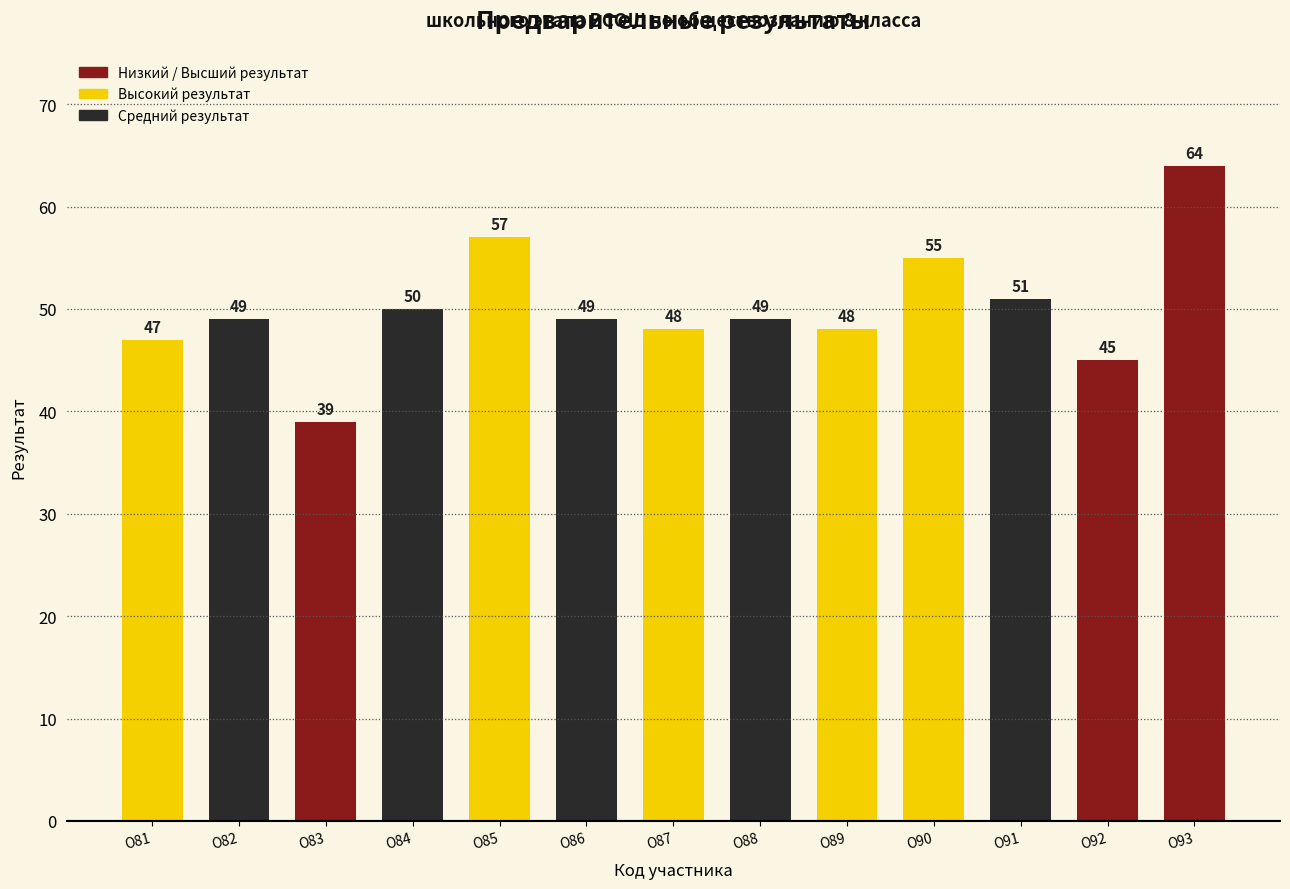

What is the sum of the values at О90 and О91?

106